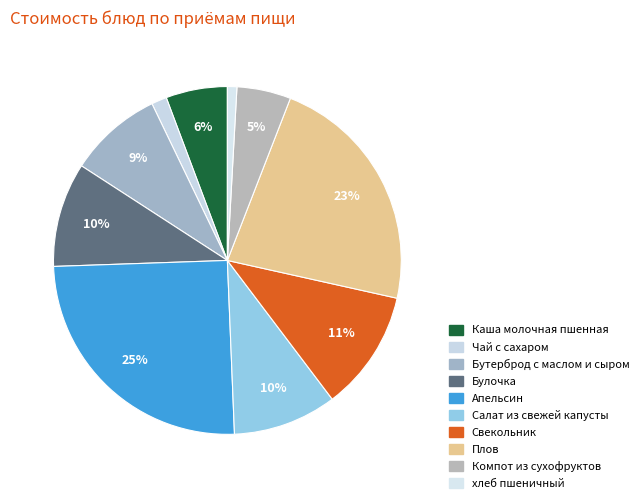

How many slices are in this pie chart?

10